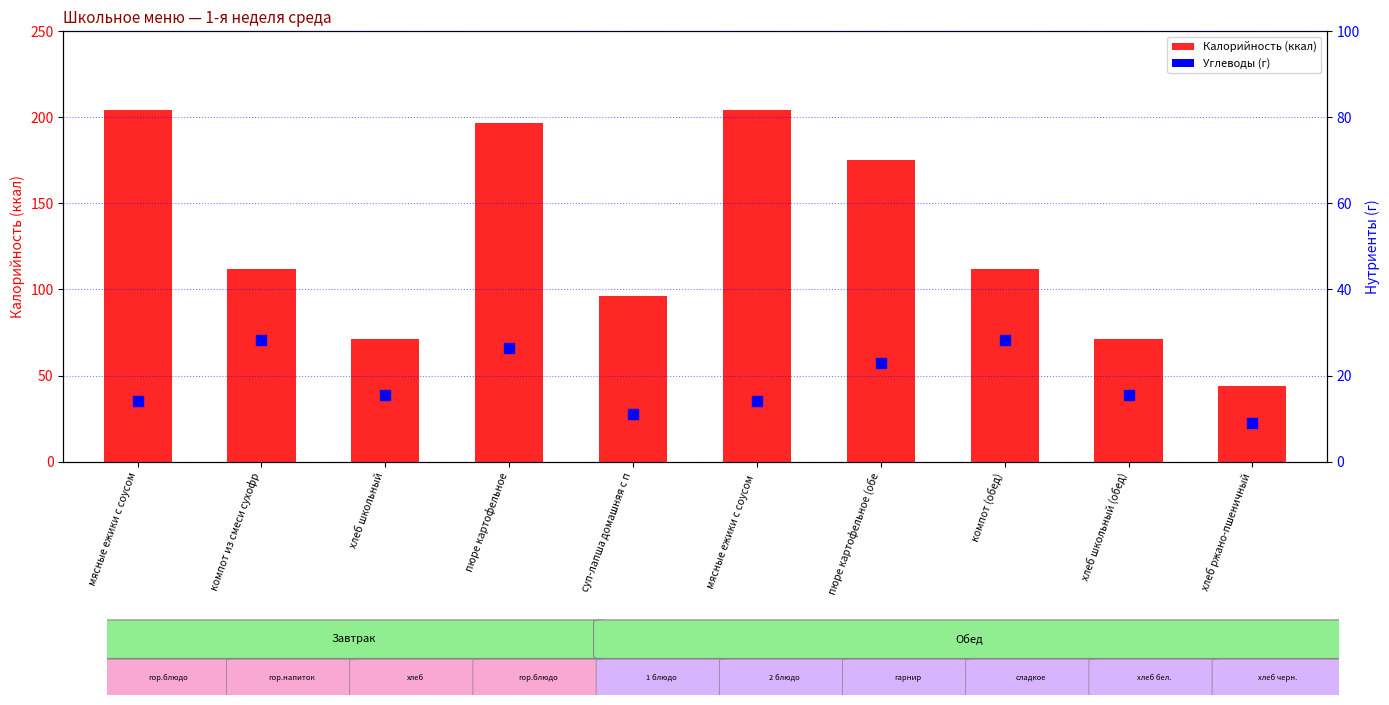

Which series contains the lowest Y value?

Углеводы